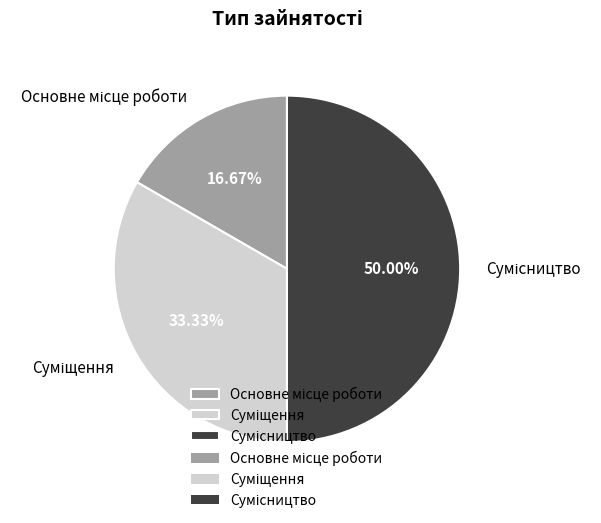

Is there a majority slice in this chart?

No